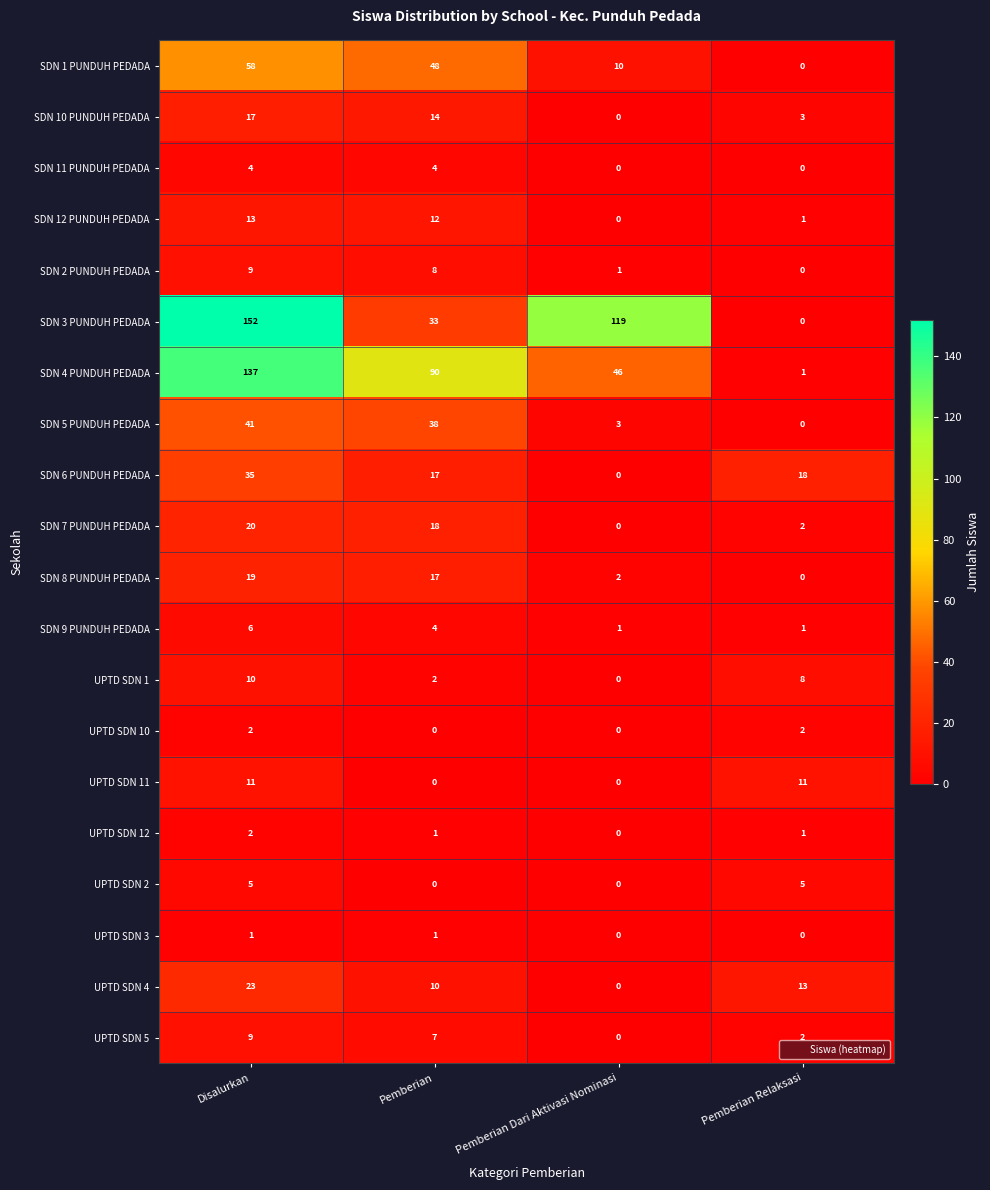

How many SDN 10 PUNDUH PEDADA values are between 3 and 17?

3